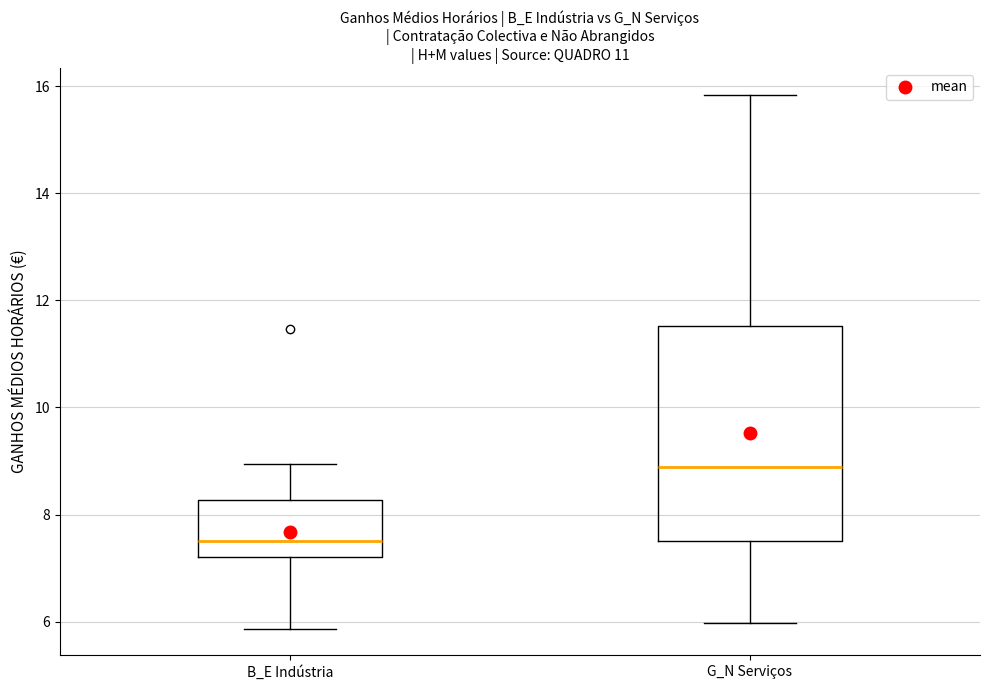

Which box's median line is the lowest?

B_E Indústria